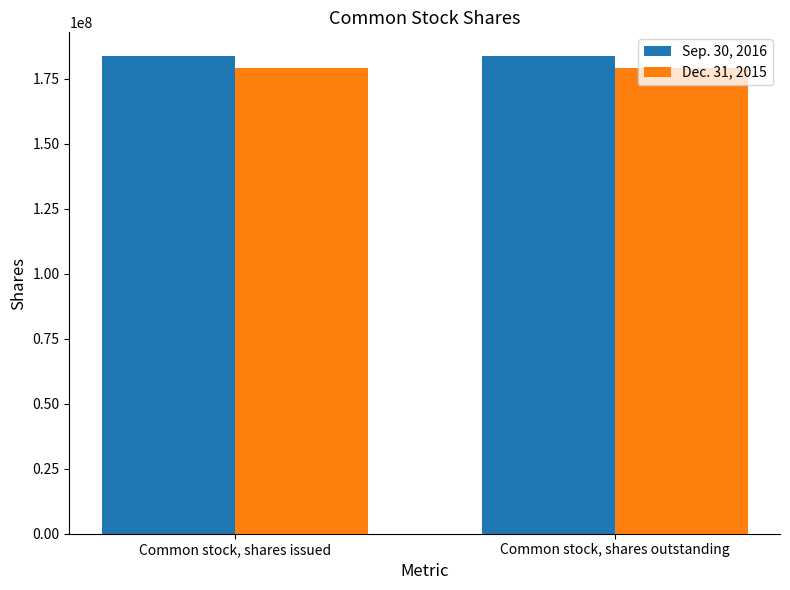

What is the spread (max minus min) of values at Common stock, shares outstanding?

4630000